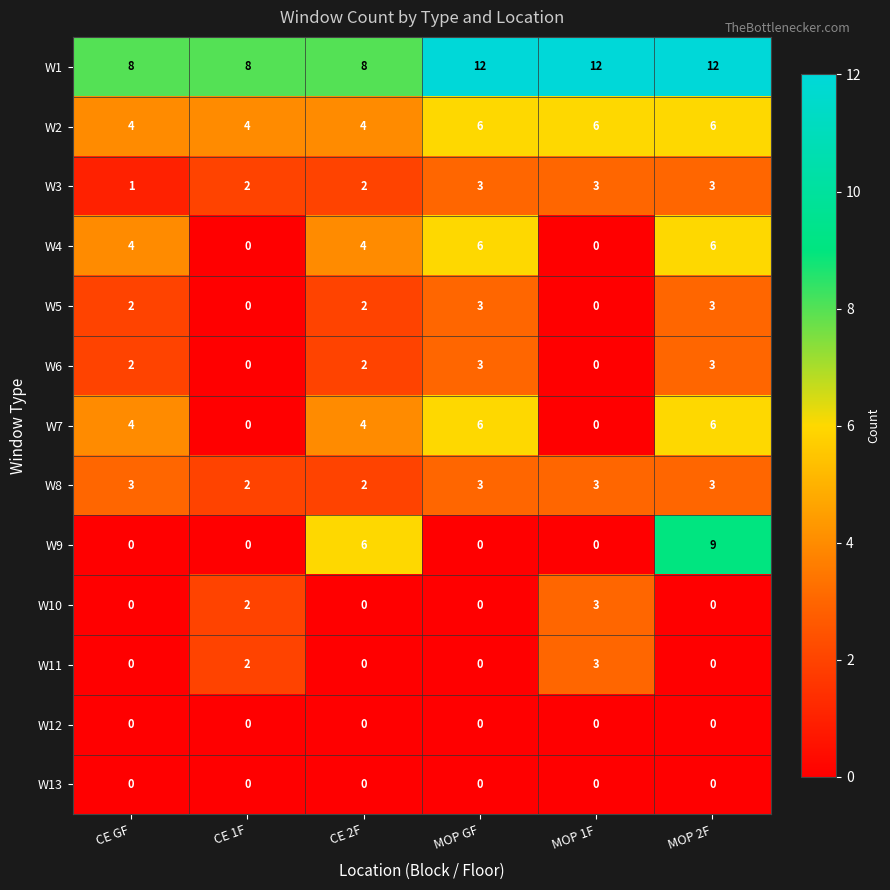

What is the difference between the highest and lowest values at MOP GF?

12